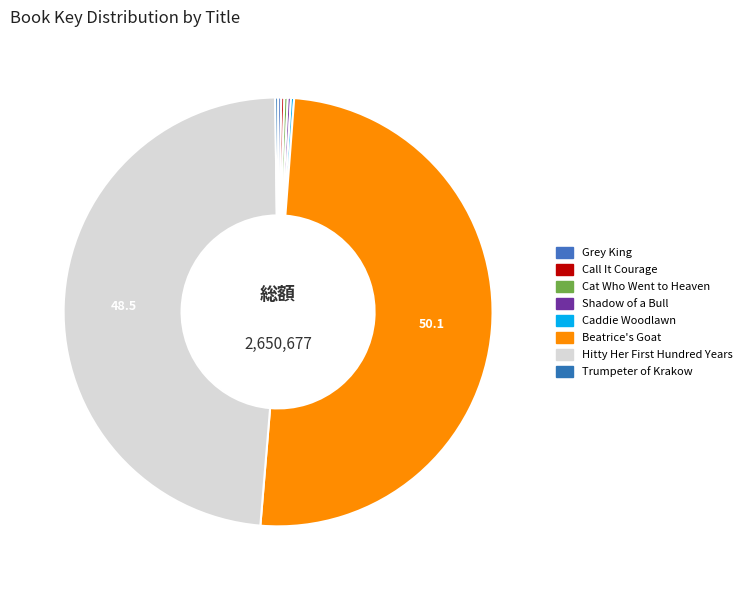

What is the smallest slice in the pie chart?

Trumpeter of Krakow